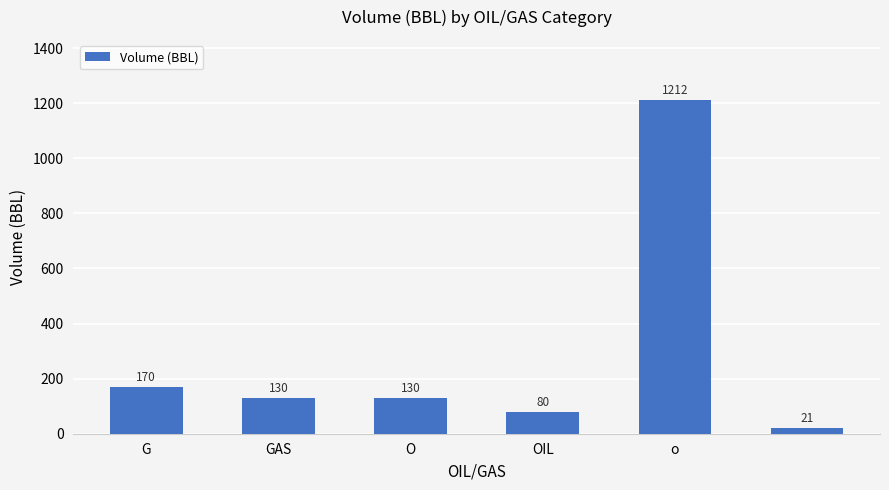

What is the value of the 1st bar from the left?

170